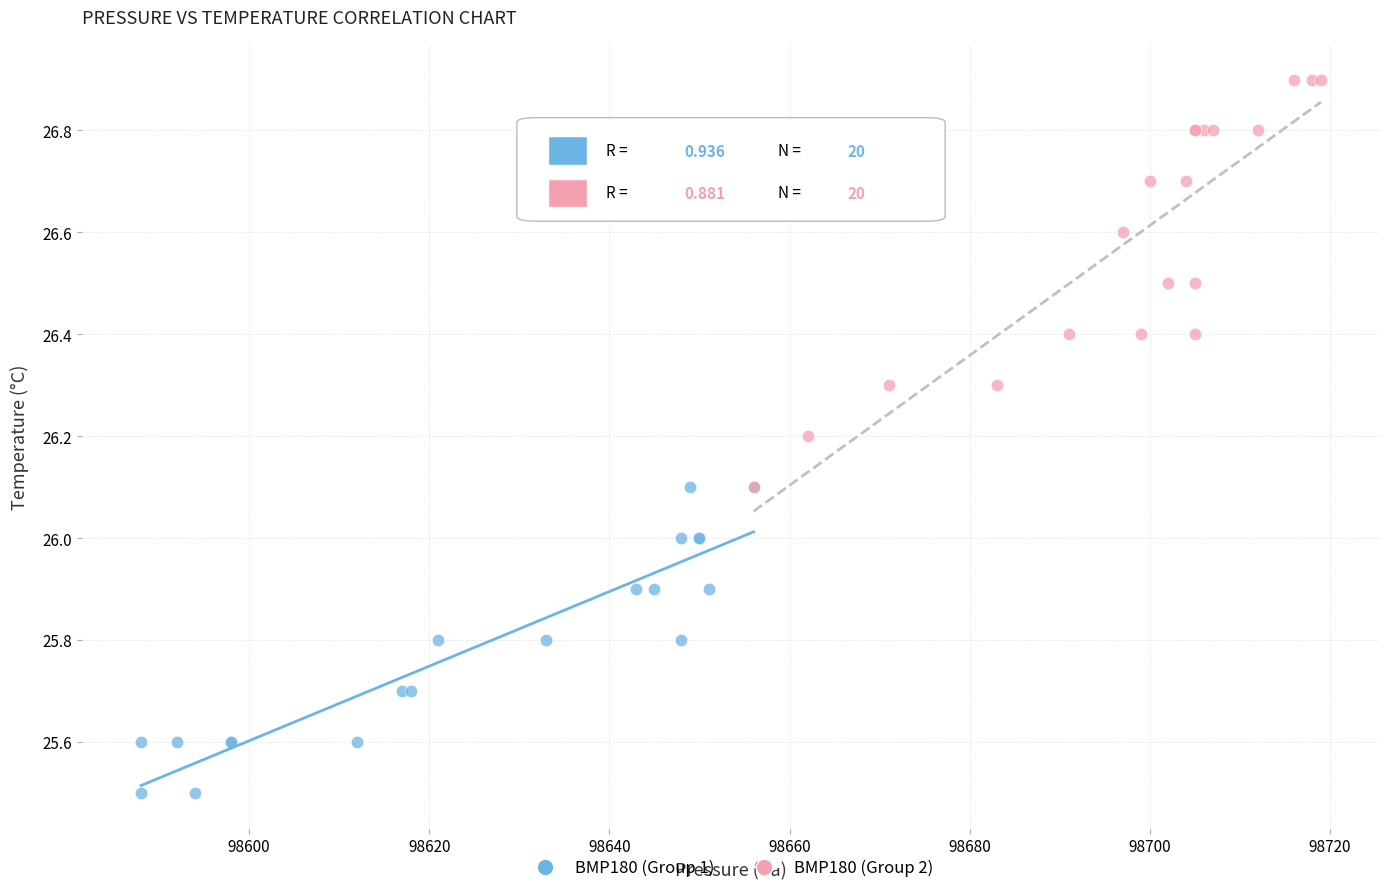

Which series contains the highest Y value?

BMP180 (Group 2)